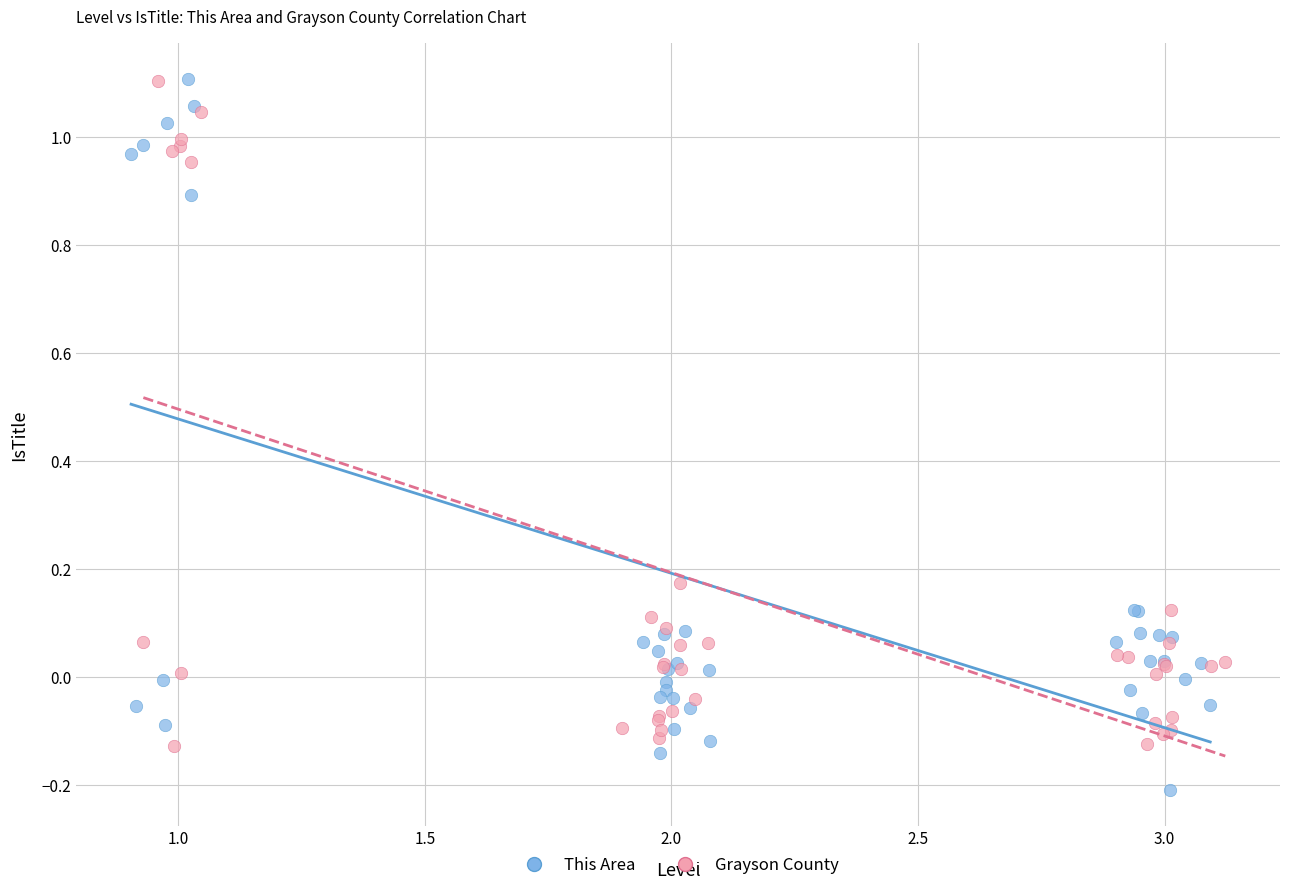

Which series has the widest spread of Y values?

This Area